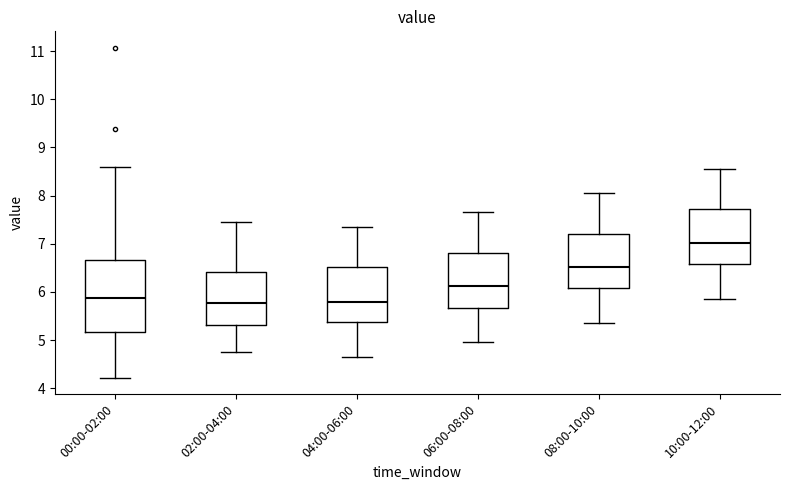

Reading left to right, transcribe this box plot: for each box, give where its median line is, the range the box spans, and where its two whiskers end, as read against the y-axis. The values are not printed on the chart, so give them approximately, as read against the axis.

00:00-02:00: median 5.9, box 5.2 to 6.7, whiskers 4.2 to 8.6
02:00-04:00: median 5.8, box 5.3 to 6.4, whiskers 4.8 to 7.5
04:00-06:00: median 5.8, box 5.4 to 6.5, whiskers 4.7 to 7.4
06:00-08:00: median 6.1, box 5.7 to 6.8, whiskers 5.0 to 7.7
08:00-10:00: median 6.5, box 6.1 to 7.2, whiskers 5.4 to 8.1
10:00-12:00: median 7.0, box 6.6 to 7.7, whiskers 5.9 to 8.6